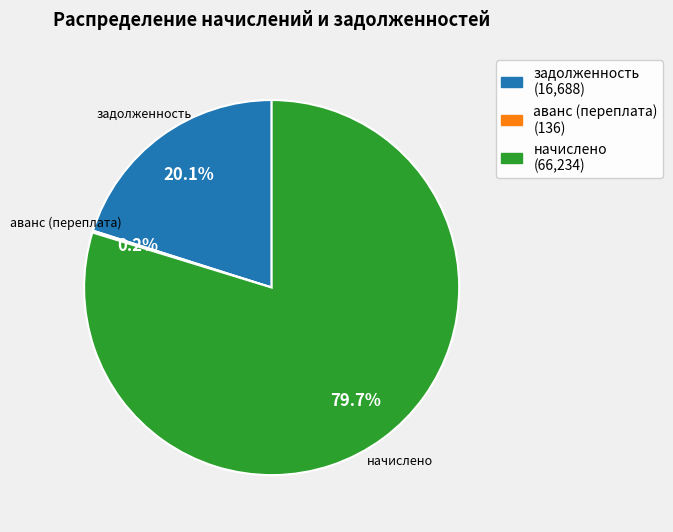

Does any single category account for the majority?

Yes